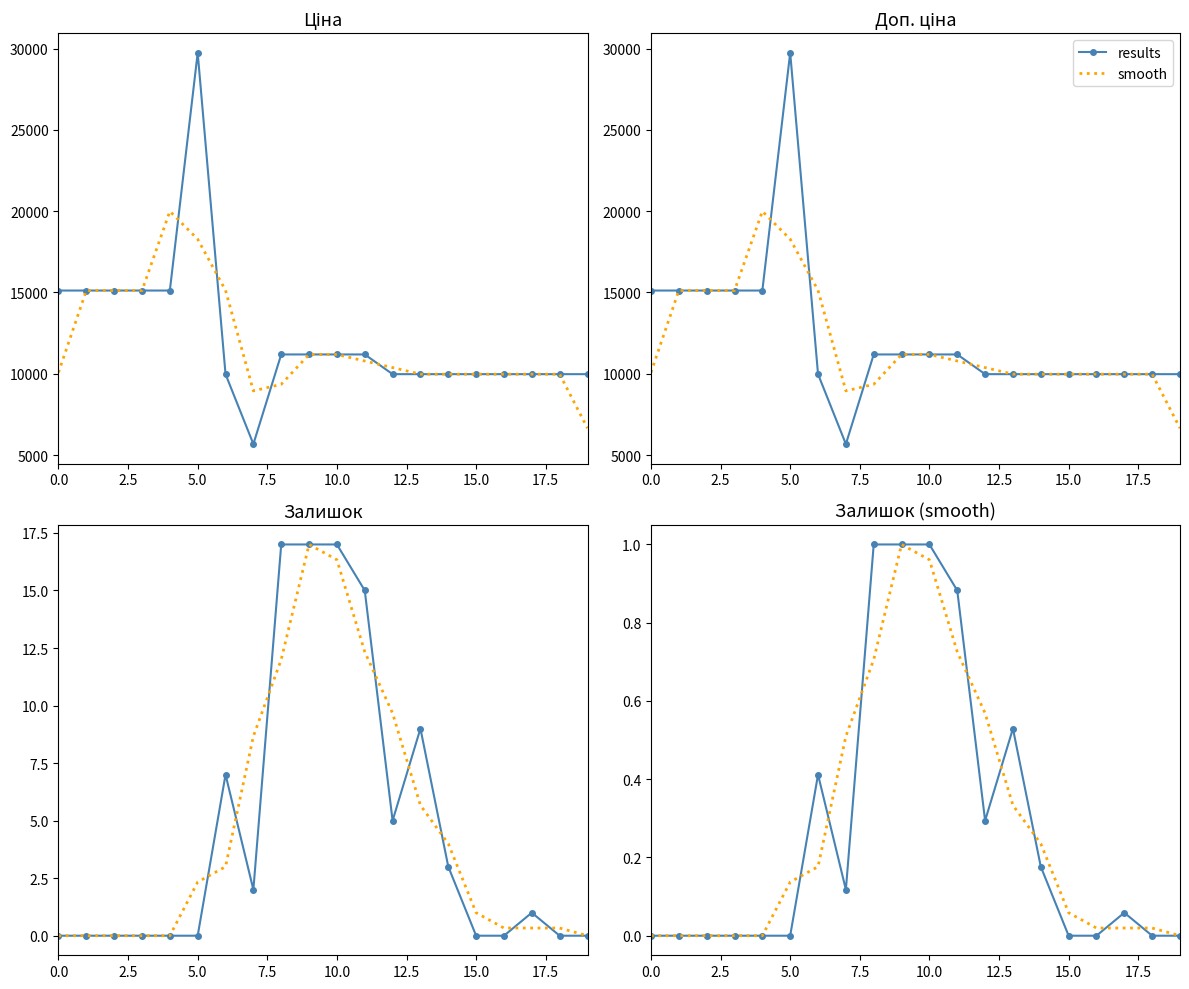

True or false: smooth and results intersect in this chart.

True